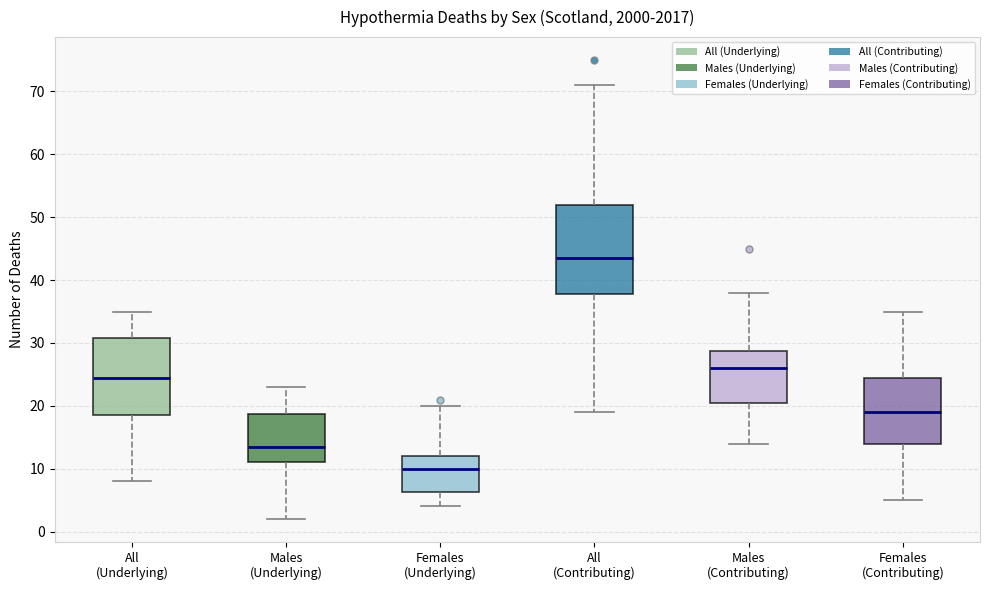

Reading left to right, read every box against the y-axis: the position of its median line, the range the box covers, and the ends of its whiskers. The values are not printed on the chart, so give them approximately, as read against the axis.

All (Underlying): median 25, box 19 to 31, whiskers 8 to 35
Males (Underlying): median 14, box 11 to 19, whiskers 2 to 23
Females (Underlying): median 10, box 6 to 12, whiskers 4 to 20
All (Contributing): median 44, box 38 to 52, whiskers 19 to 71
Males (Contributing): median 26, box 21 to 29, whiskers 14 to 38
Females (Contributing): median 19, box 14 to 25, whiskers 5 to 35